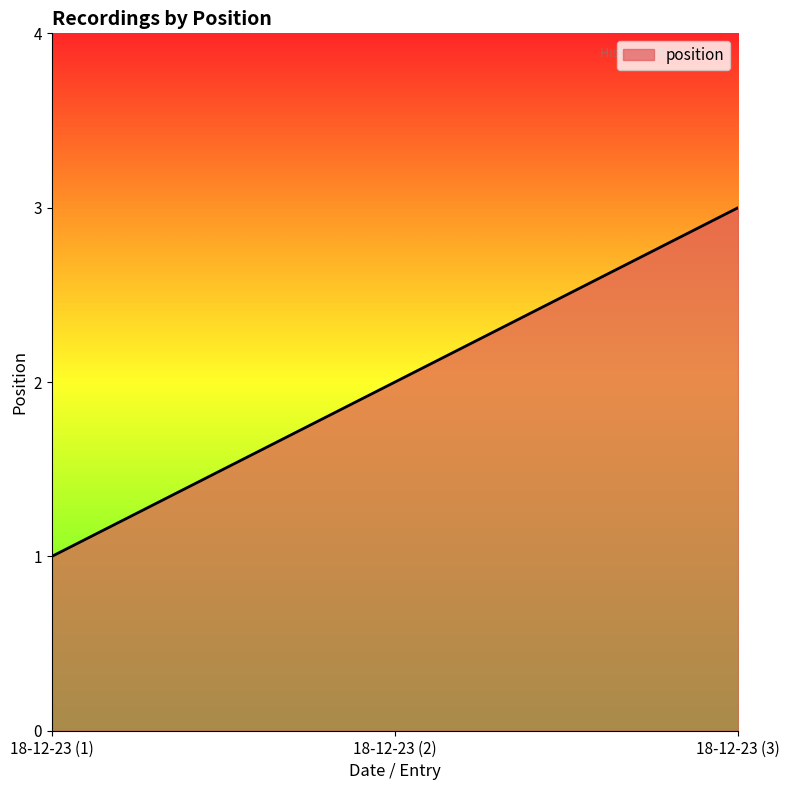

What position from the right is 18-12-23 (3)?

1